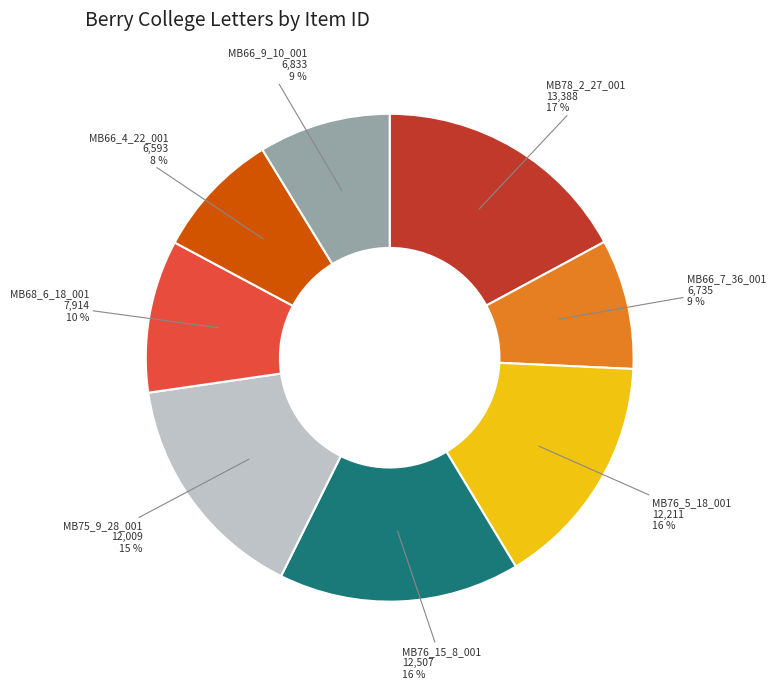

Count the number of slices in the pie.

8